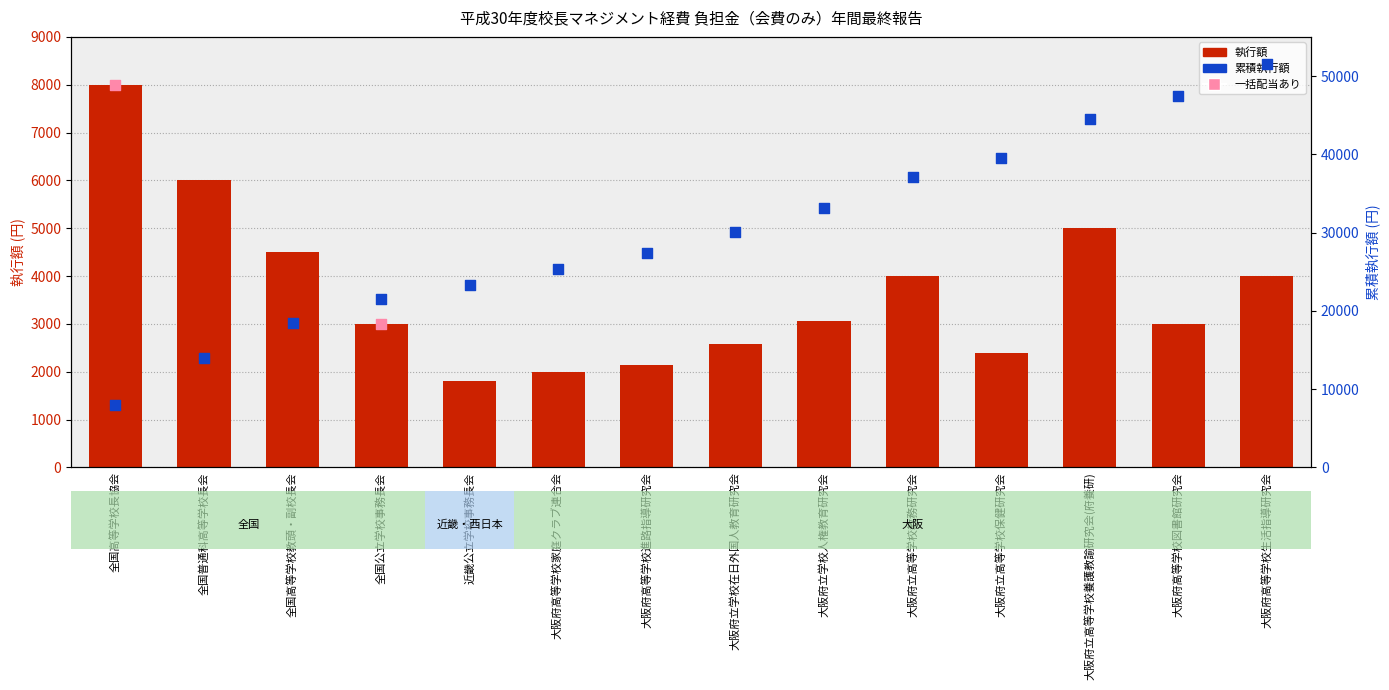

What is the ratio of the value at 大阪府高等学校生活指導研究会 to the value at 大阪府立高等学校養護教諭研究会(府養研)?

0.8